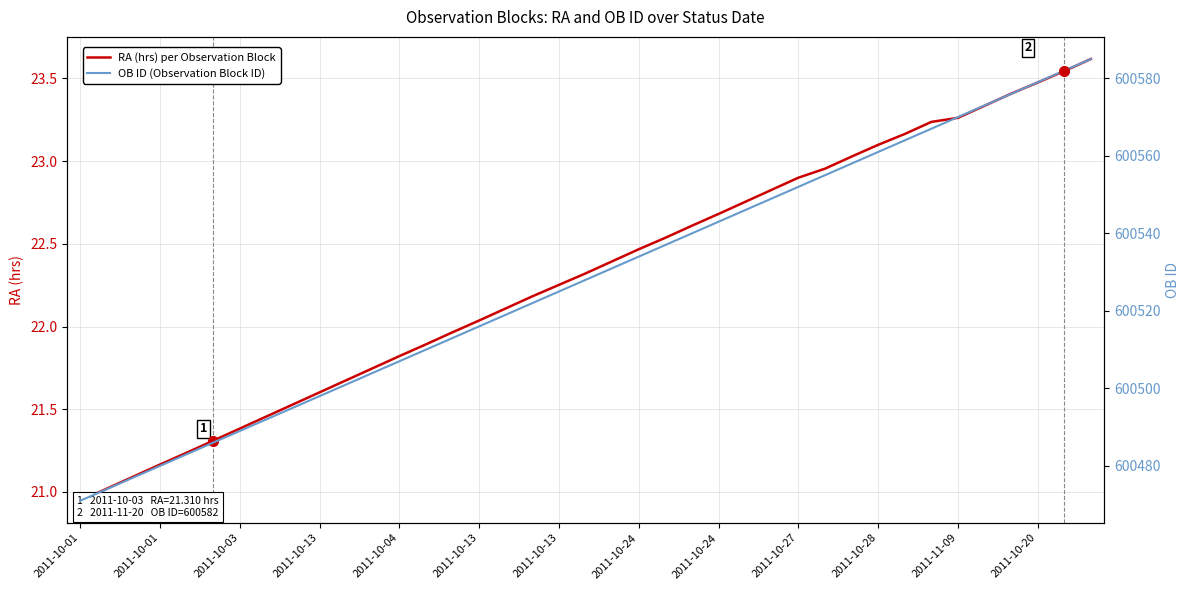

Reading left to right, list all the values displayed in this chart.

RA (hrs) per Observation Block: 20.9	21.0	21.1	21.2	21.2	21.3	21.4	21.5	21.5	21.6	21.7	21.7	21.8	21.9	22.0	22.0	22.1	22.2	22.3	22.3	22.4	22.5	22.5	22.6	22.7	22.8	22.8	22.9	23.0	23.0	23.1	23.2	23.2	23.3	23.3	23.4	23.5	23.5	23.6
OB ID (Observation Block ID): 600471.0	600474.0	600477.0	600480.0	600483.0	600486.0	600489.0	600492.0	600495.0	600498.0	600501.0	600504.0	600507.0	600510.0	600513.0	600516.0	600519.0	600522.0	600525.0	600528.0	600531.0	600534.0	600537.0	600540.0	600543.0	600546.0	600549.0	600552.0	600555.0	600558.0	600561.0	600564.0	600567.0	600570.0	600573.0	600576.0	600579.0	600582.0	600585.0